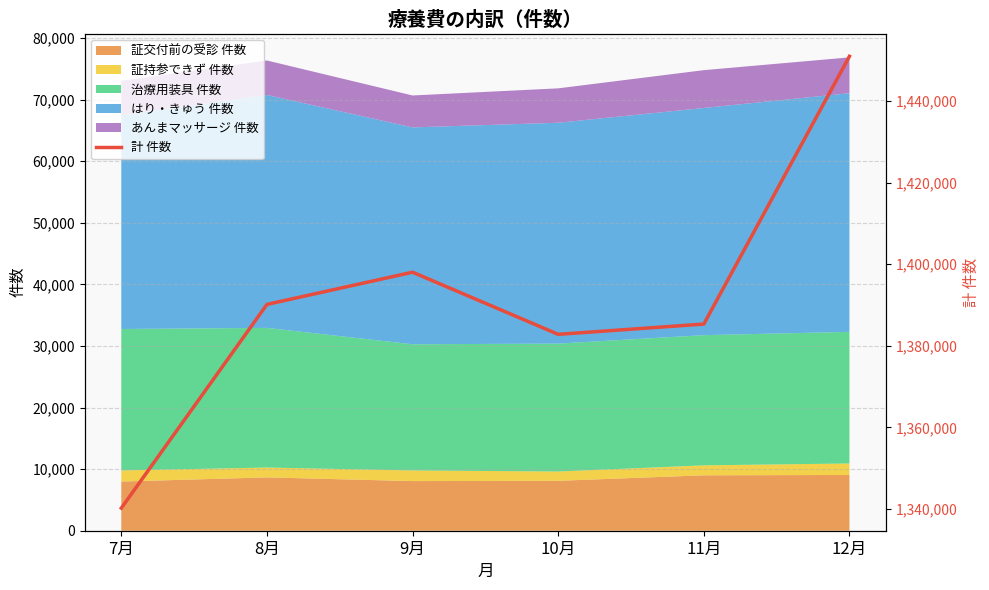

At which category does the data reach its first local peak?

9月